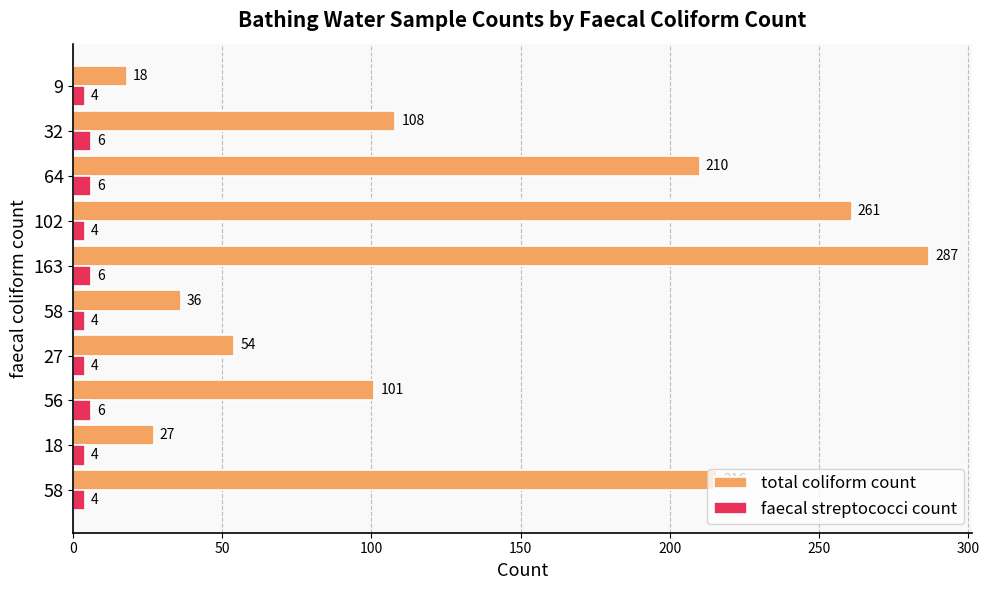

Count the number of categories in the chart.

10